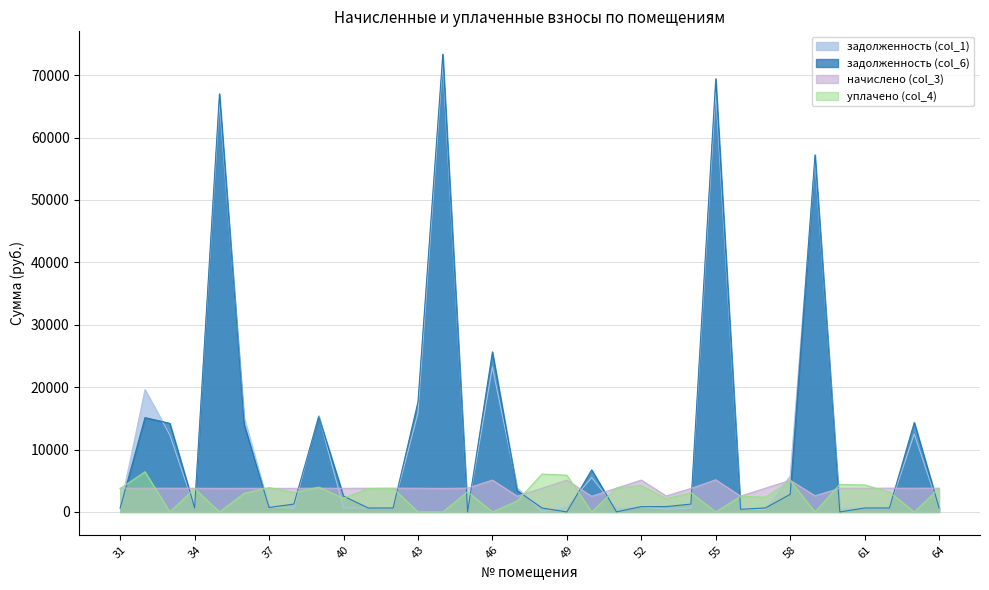

At how many categories does at least one series exceed 62120?

3